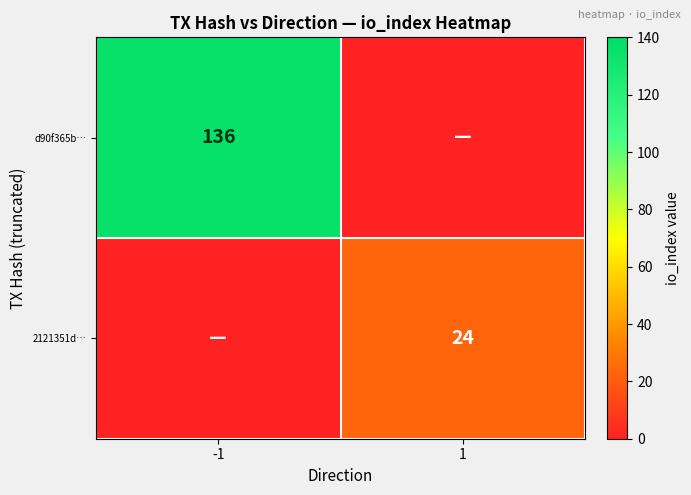

The value of d90f365b… at -1 is 61. True or false?

False